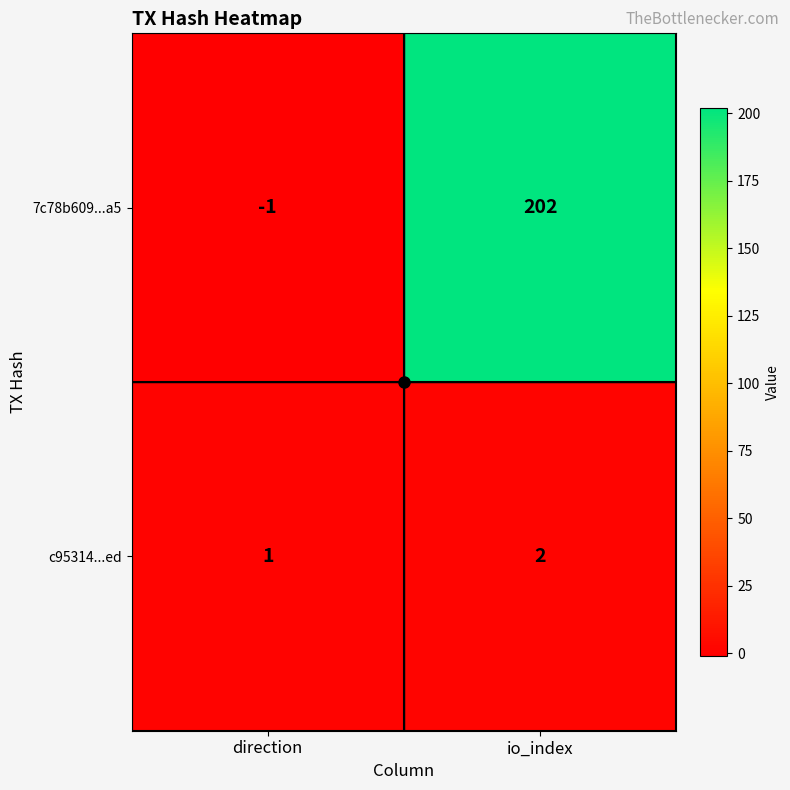

What is the sum of all c95314...ed values?

3